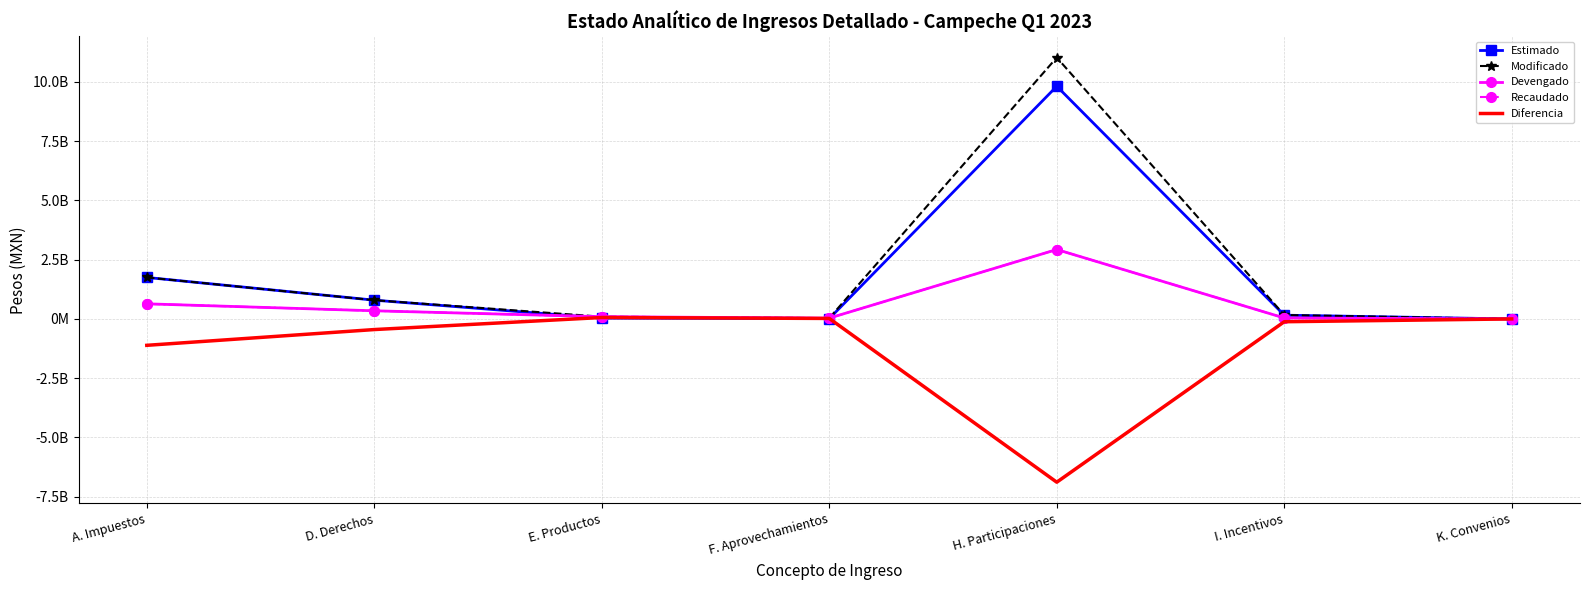

What are all the series names shown in the legend?

Estimado, Modificado, Devengado, Recaudado, Diferencia